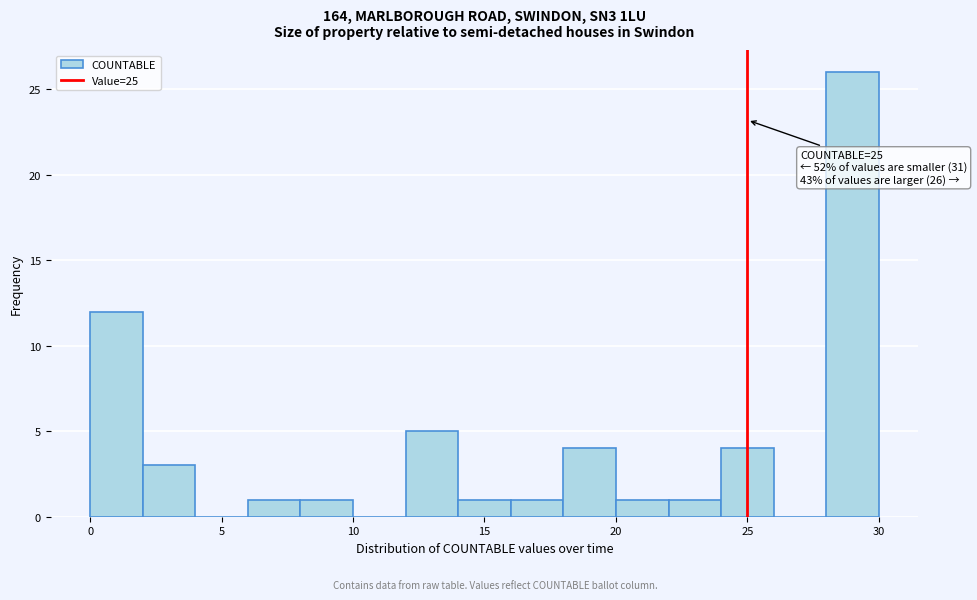

Which range on the x-axis has the tallest bar?

28 to 30